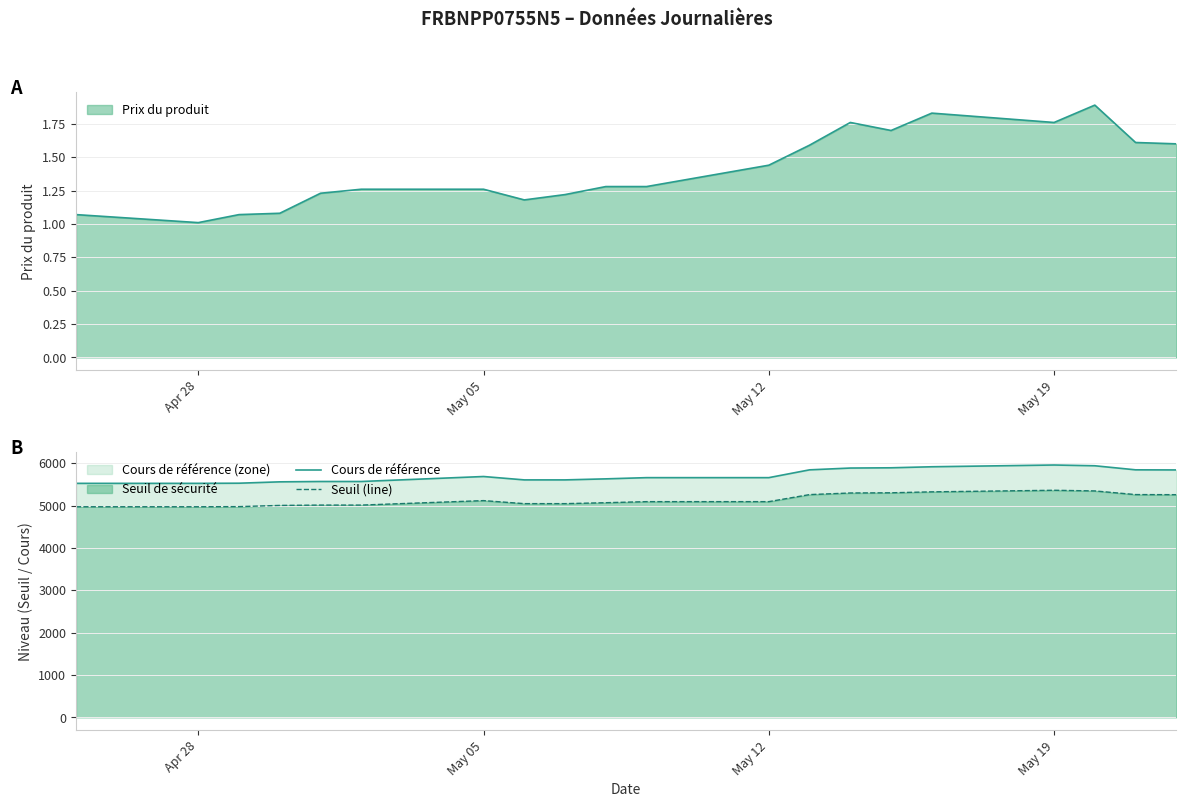

What is the lowest value of the Prix du produit series?

1.0